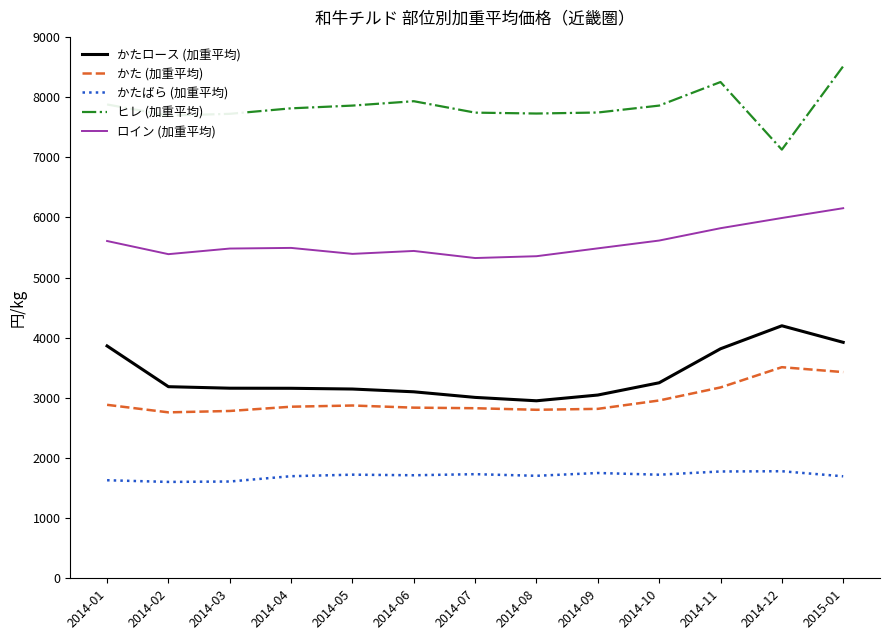

True or false: かた (加重平均) and ロイン (加重平均) cross at least once.

False